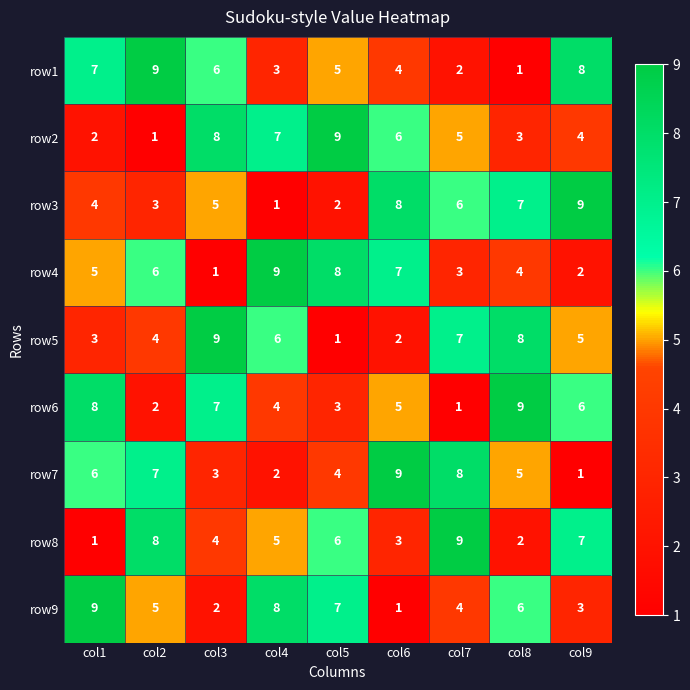

What is the total value across all series at col7?

45